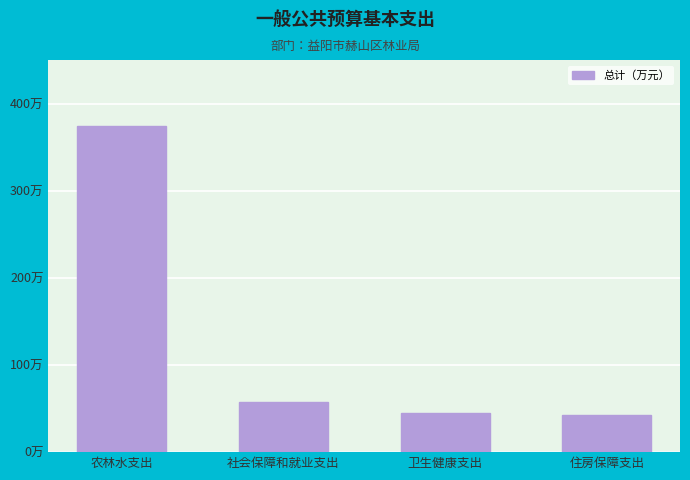

Are the bars horizontal?

No